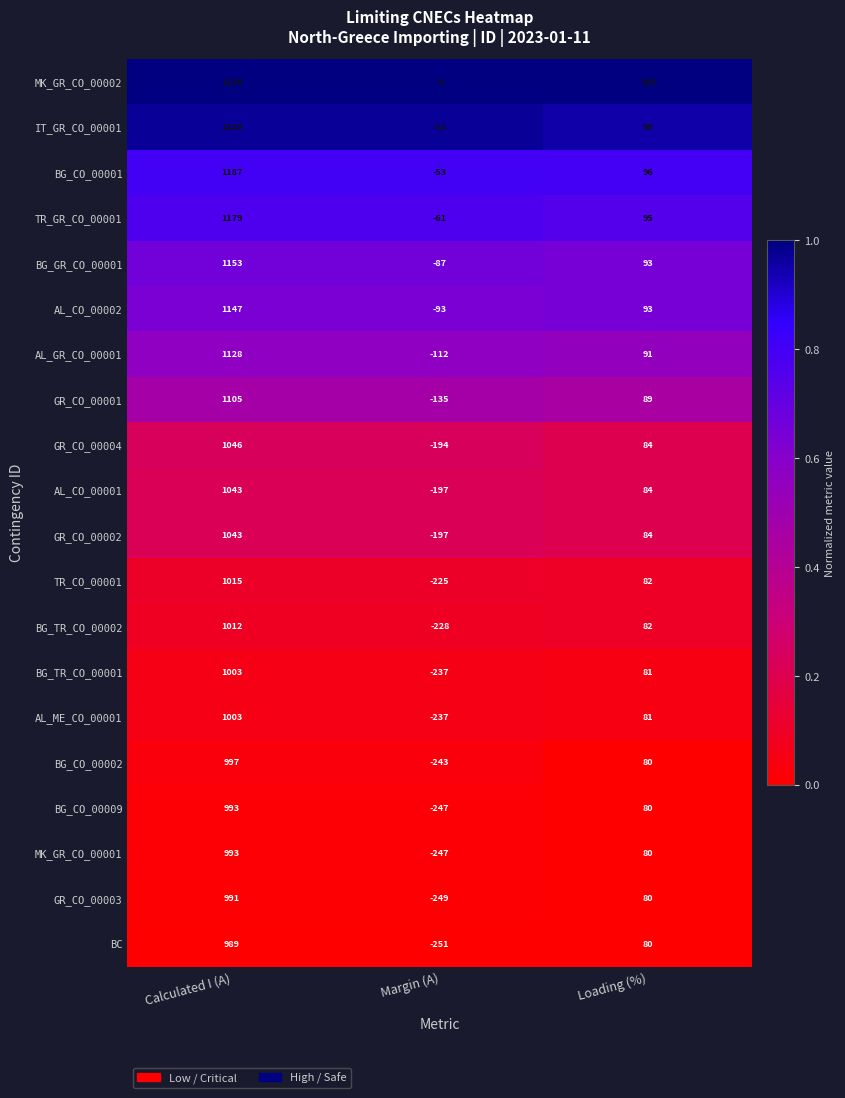

Count the BG_CO_00001 values in the range -53 to 1187.

3